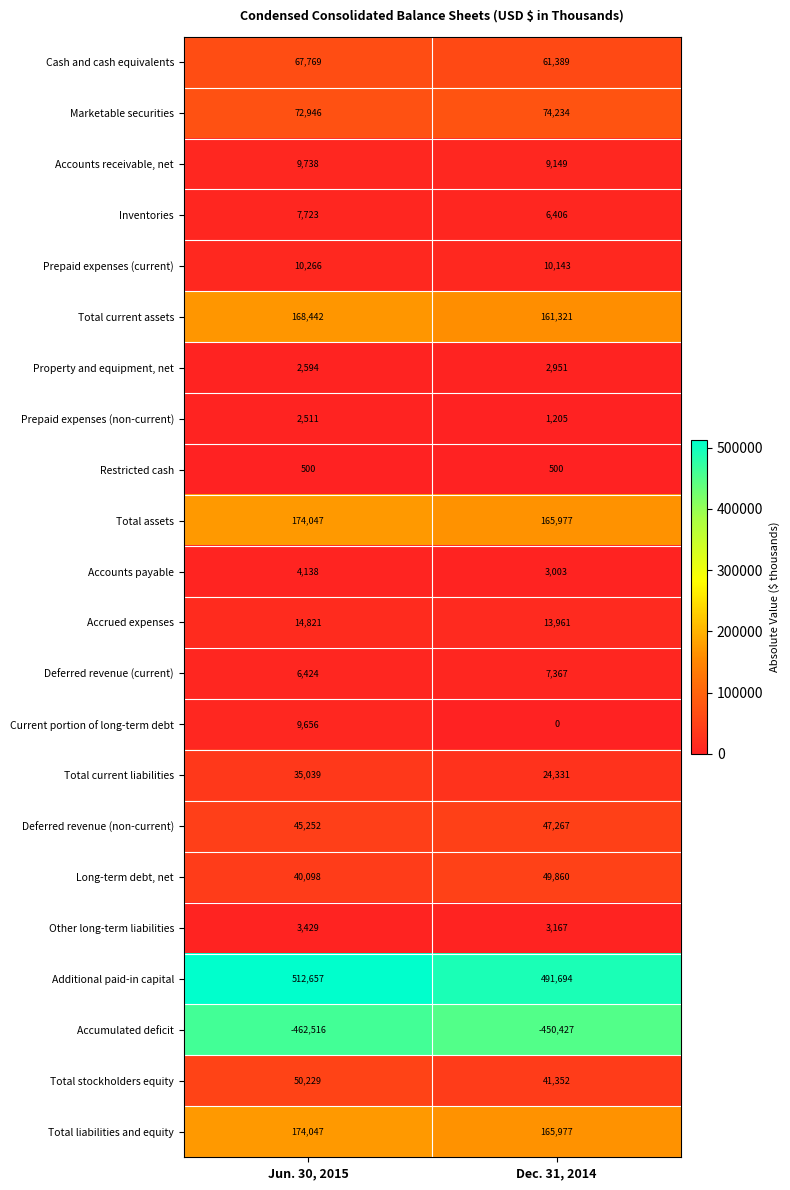

What is the sum of the Current portion of long-term debt values at Jun. 30, 2015 and Dec. 31, 2014?

9656